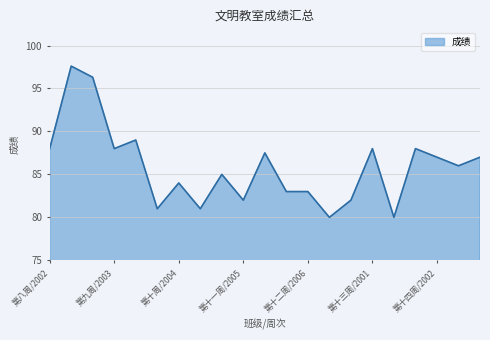

What is the smallest value displayed?

80.0